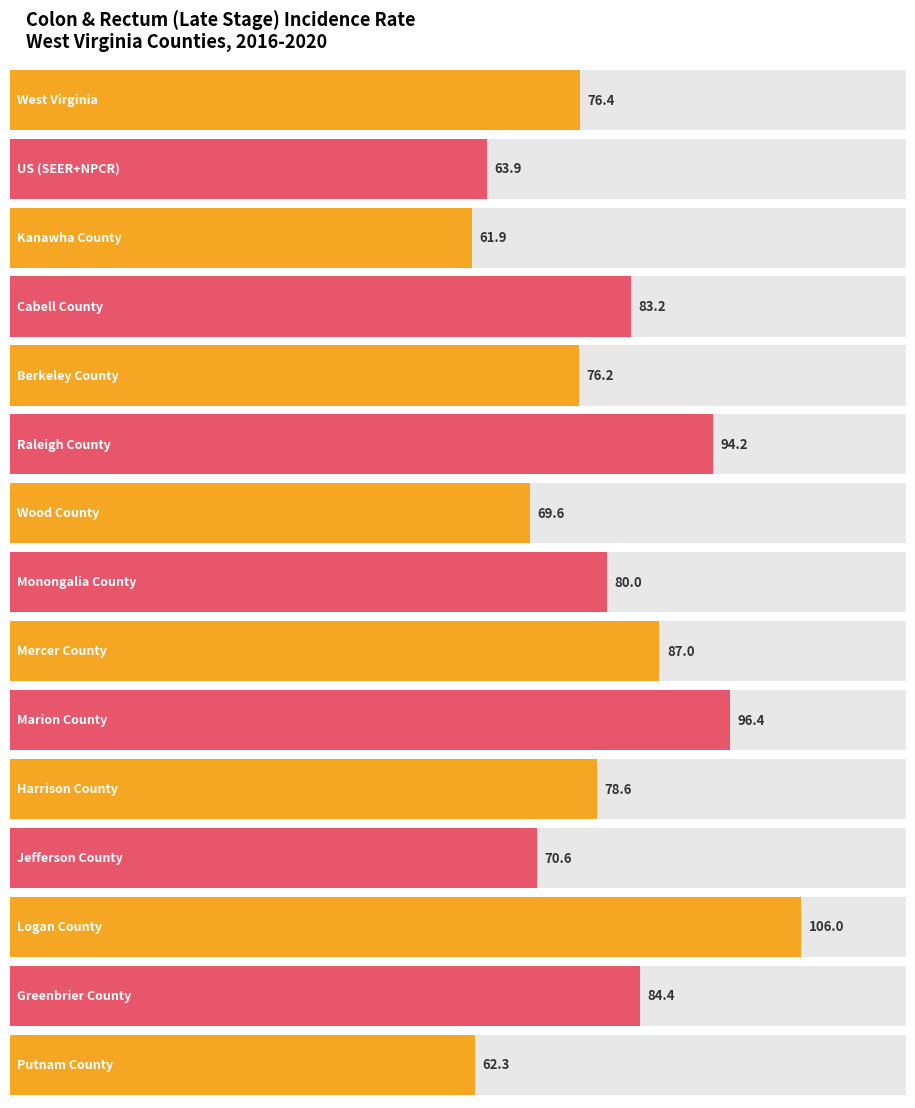

Where is the data nearest to the value 83?

Cabell County